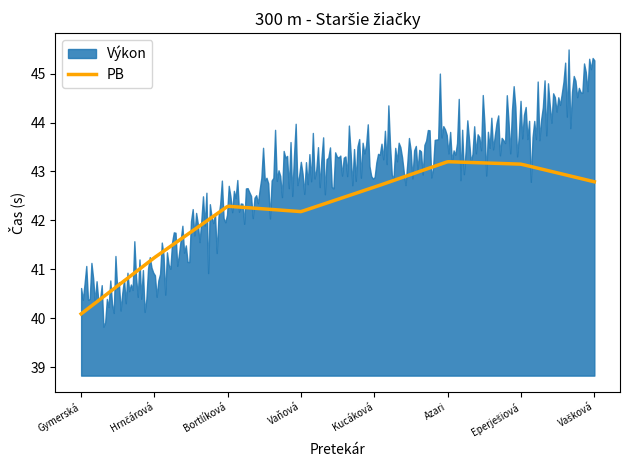

What is the minimum value for PB?

40.1